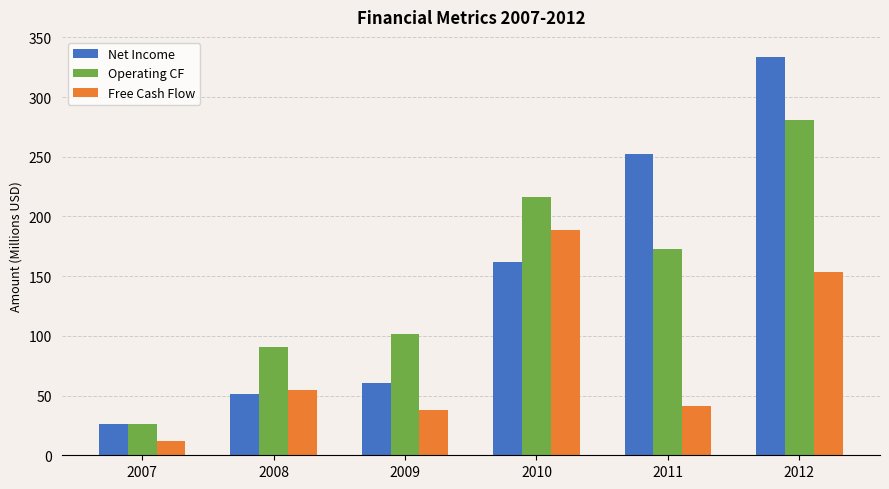

At which category is the sum across all series the highest?

2012